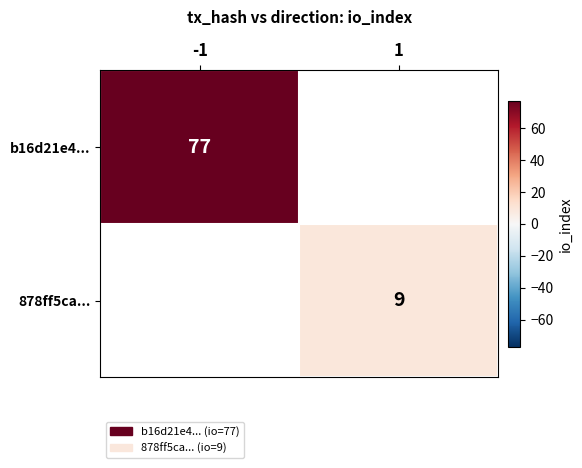

Is it true that 878ff5ca... equals 9 at 1?

True